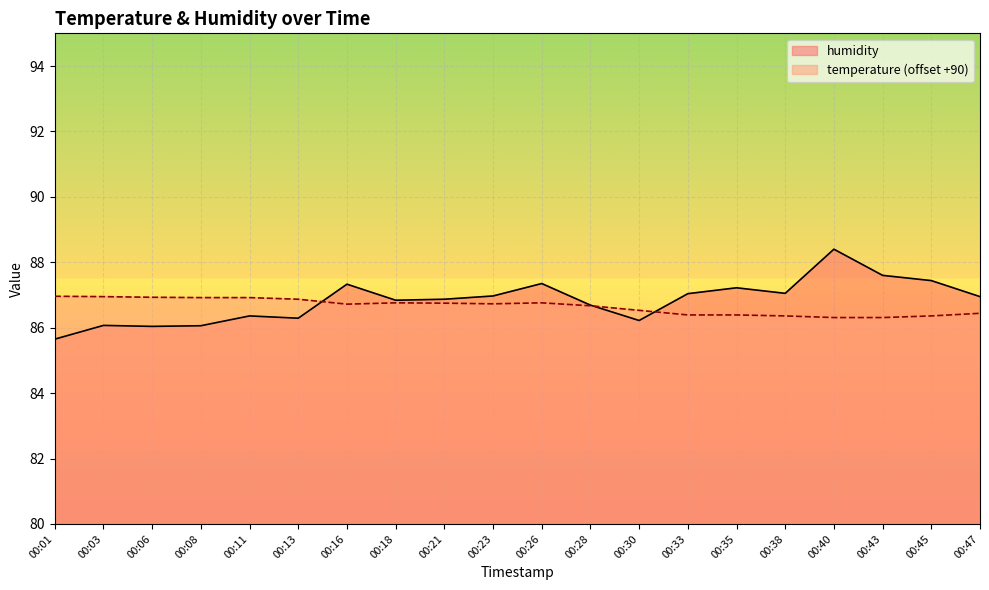

What are all the series names shown in the legend?

humidity, temperature